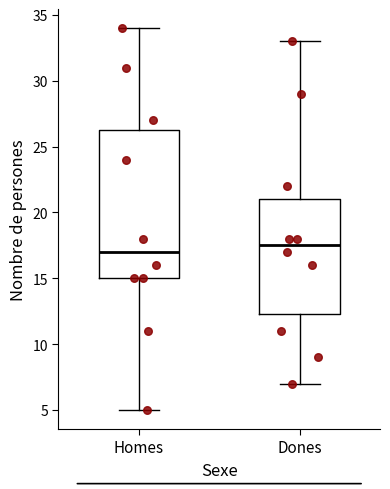

Reading left to right, transcribe this box plot: for each box, give where its median line is, the range the box spans, and where its two whiskers end, as read against the y-axis. The values are not printed on the chart, so give them approximately, as read against the axis.

Homes: median 17.0, box 15.0 to 26.5, whiskers 5.0 to 34.0
Dones: median 17.5, box 12.5 to 21.0, whiskers 7.0 to 33.0